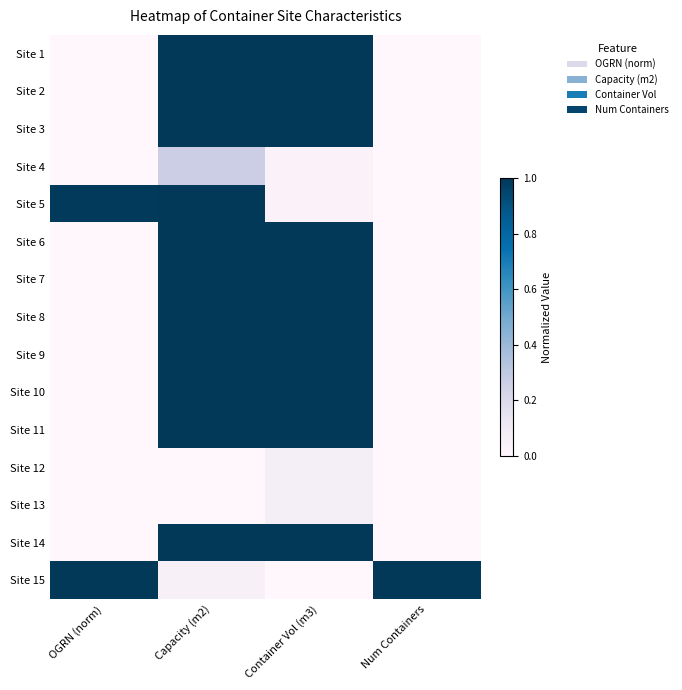

Reading left to right, what are all the values shown in this chart?

Site 1: OGRN (norm)=0.0	Capacity (m2)=1.0	Container Vol (m3)=1.0	Num Containers=0.0
Site 2: OGRN (norm)=0.0	Capacity (m2)=1.0	Container Vol (m3)=1.0	Num Containers=0.0
Site 3: OGRN (norm)=0.0	Capacity (m2)=1.0	Container Vol (m3)=1.0	Num Containers=0.0
Site 4: OGRN (norm)=0.0	Capacity (m2)=0.3	Container Vol (m3)=0.0	Num Containers=0.0
Site 5: OGRN (norm)=1.0	Capacity (m2)=1.0	Container Vol (m3)=0.0	Num Containers=0.0
Site 6: OGRN (norm)=0.0	Capacity (m2)=1.0	Container Vol (m3)=1.0	Num Containers=0.0
Site 7: OGRN (norm)=0.0	Capacity (m2)=1.0	Container Vol (m3)=1.0	Num Containers=0.0
Site 8: OGRN (norm)=0.0	Capacity (m2)=1.0	Container Vol (m3)=1.0	Num Containers=0.0
Site 9: OGRN (norm)=0.0	Capacity (m2)=1.0	Container Vol (m3)=1.0	Num Containers=0.0
Site 10: OGRN (norm)=0.0	Capacity (m2)=1.0	Container Vol (m3)=1.0	Num Containers=0.0
Site 11: OGRN (norm)=0.0	Capacity (m2)=1.0	Container Vol (m3)=1.0	Num Containers=0.0
Site 12: OGRN (norm)=0.0	Capacity (m2)=0.0	Container Vol (m3)=0.1	Num Containers=0.0
Site 13: OGRN (norm)=0.0	Capacity (m2)=0.0	Container Vol (m3)=0.1	Num Containers=0.0
Site 14: OGRN (norm)=0.0	Capacity (m2)=1.0	Container Vol (m3)=1.0	Num Containers=0.0
Site 15: OGRN (norm)=1.0	Capacity (m2)=0.1	Container Vol (m3)=0.0	Num Containers=1.0